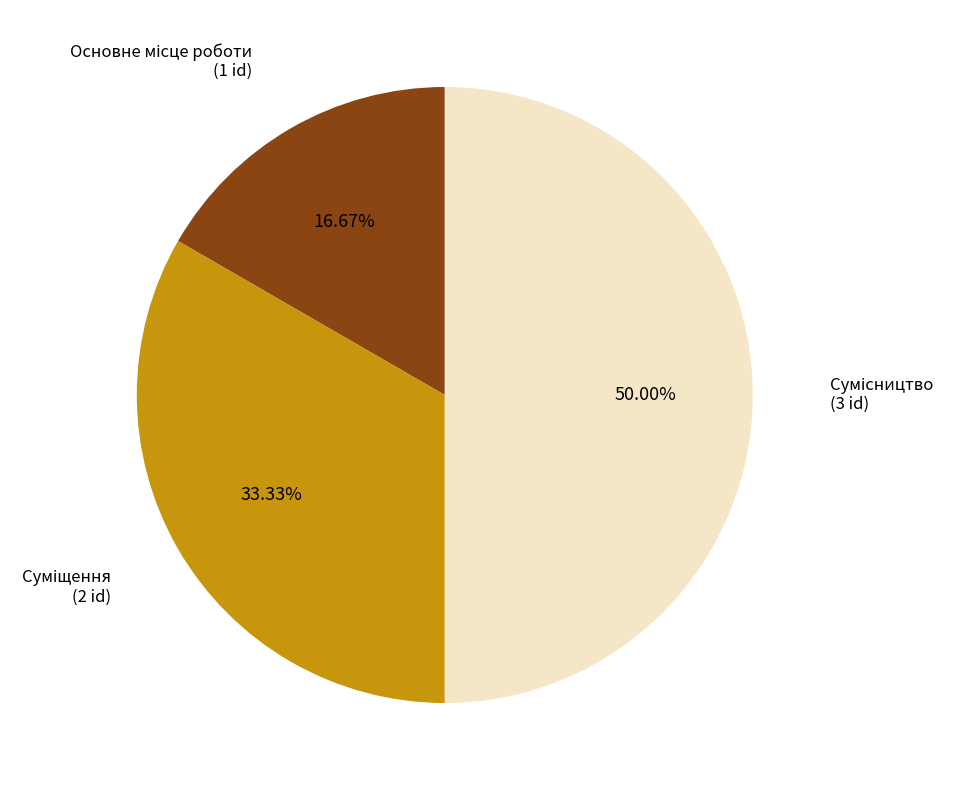

The Суміщення slice represents 43% of the pie. True or false?

False